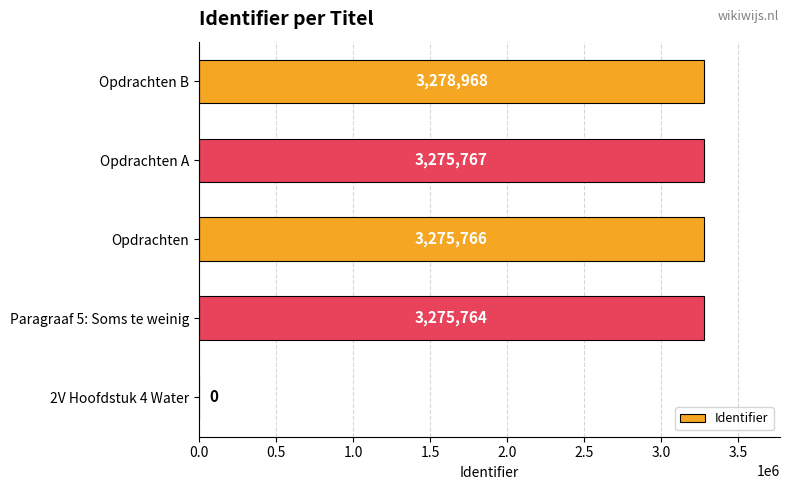

Are the bars grouped side by side (vs. stacked)?

No